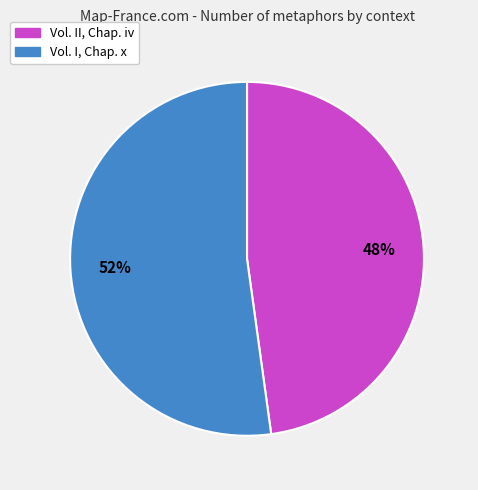

To the nearest percent, what is the difference between the Vol. II, Chap. iv and Vol. I, Chap. x slice percentages?

4%